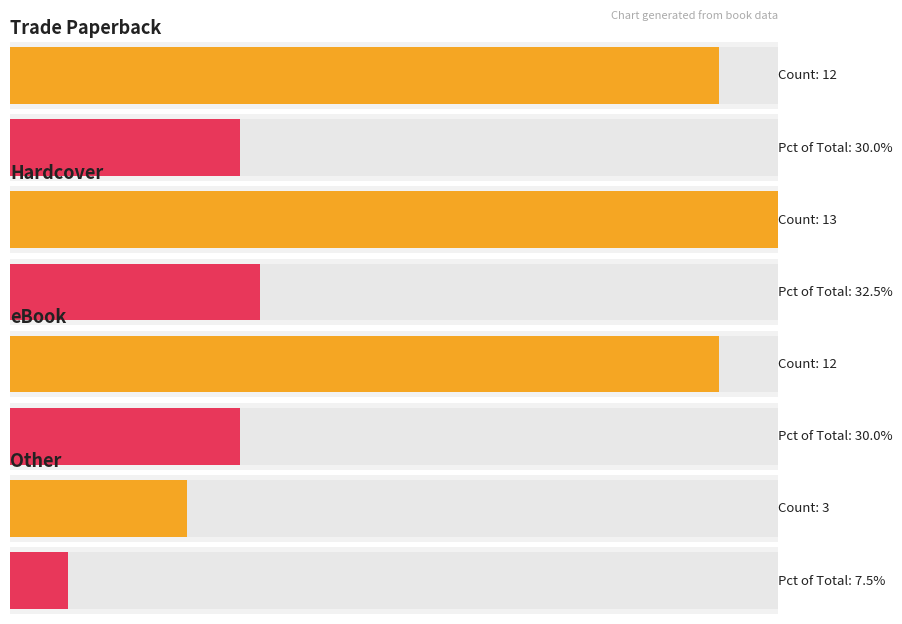

What is the minimum value shown in the chart?

3